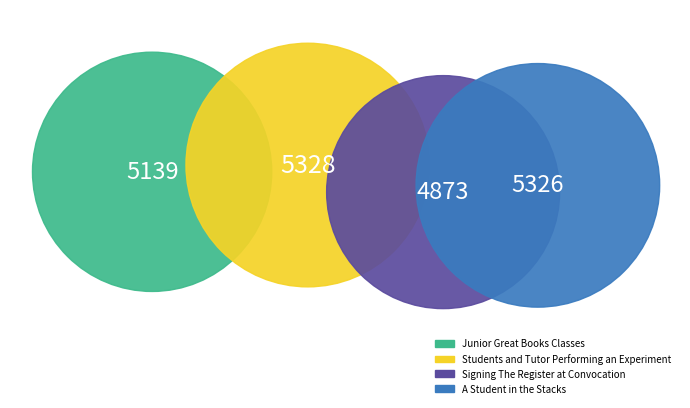

Between Signing The Register at Convocation and A Student in the Stacks, which is larger?

A Student in the Stacks